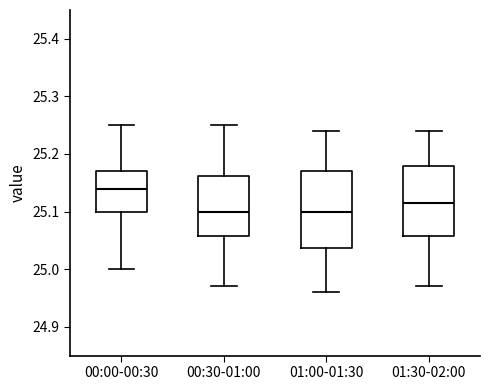

Where does the lower whisker of the box for 00:00-00:30 end on the y-axis? The values are not printed on the chart, so give them approximately, as read against the axis.

25.00